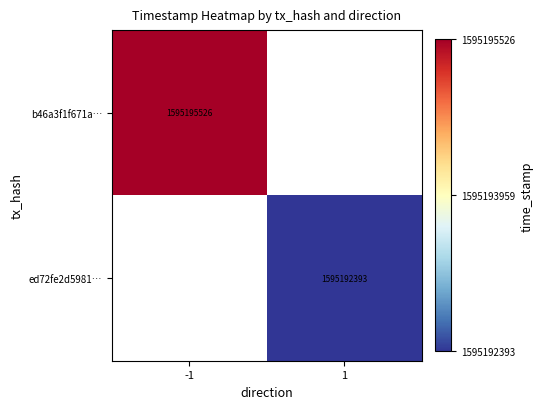

The ed72fe2d5981… series shows 2271805020 at 1. True or false?

False